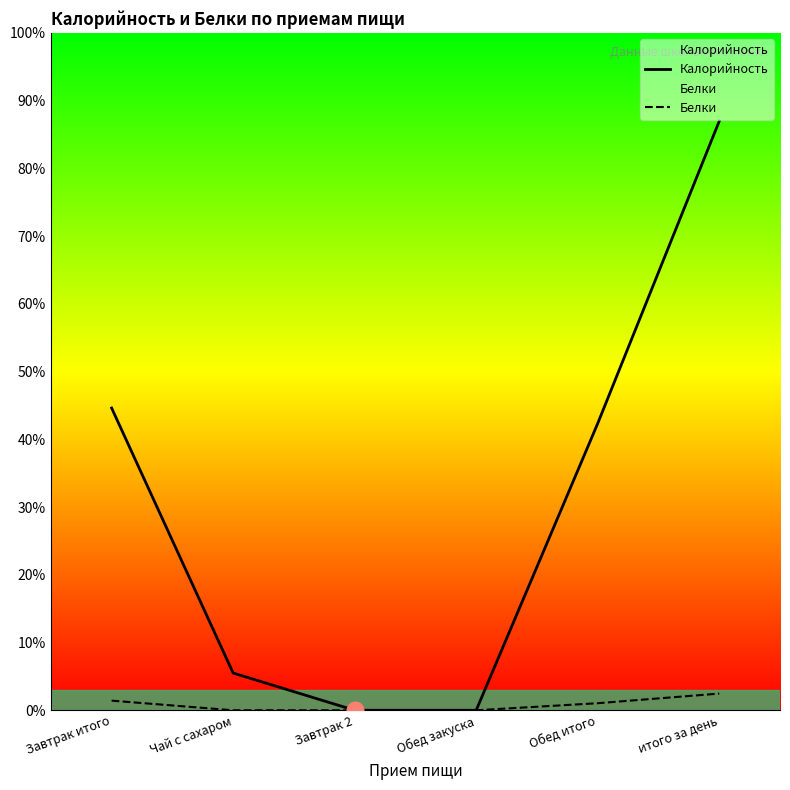

Which has a higher value, Обед закуска or Чай с сахаром?

Чай с сахаром